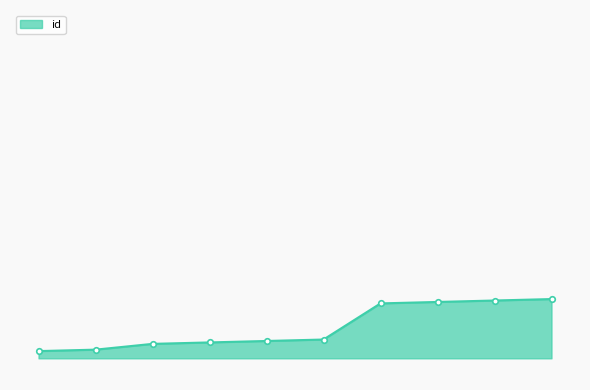

Is this an area chart (filled region under the line)?

Yes